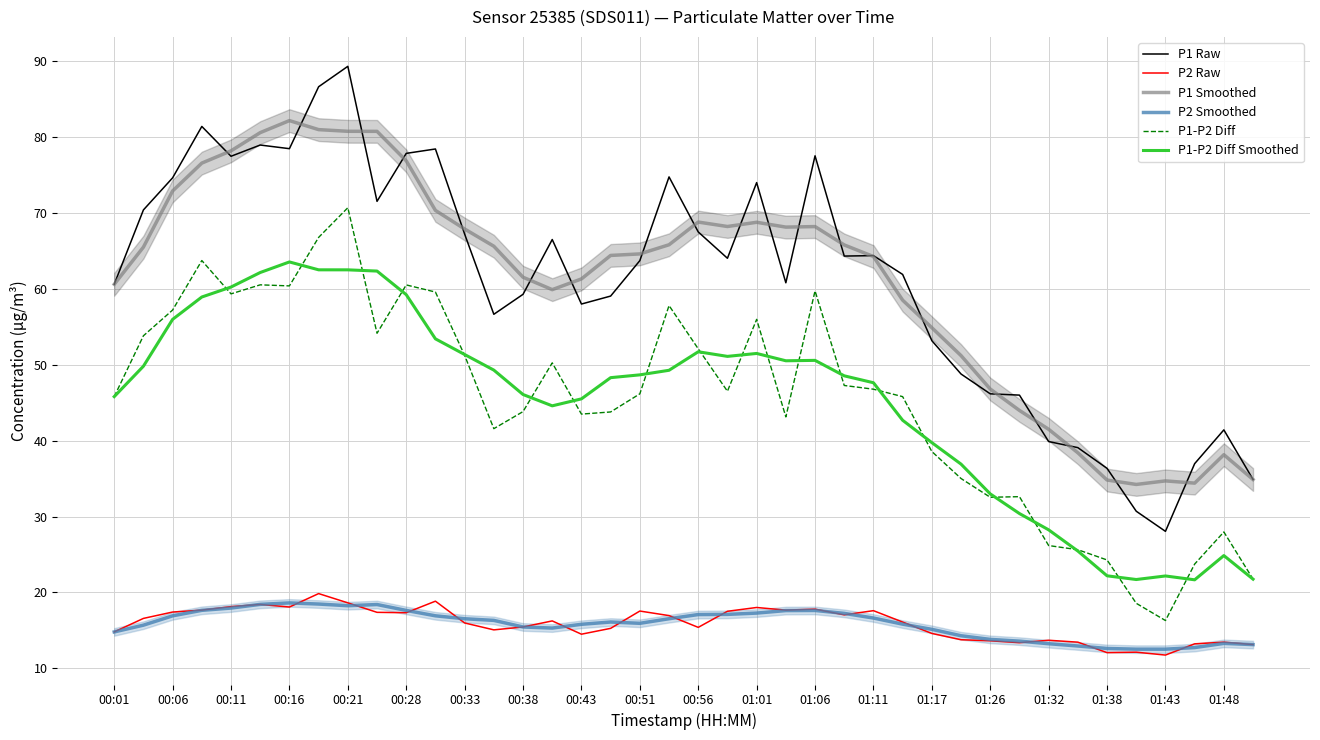

At how many categories does at least one series exceed 49?

30